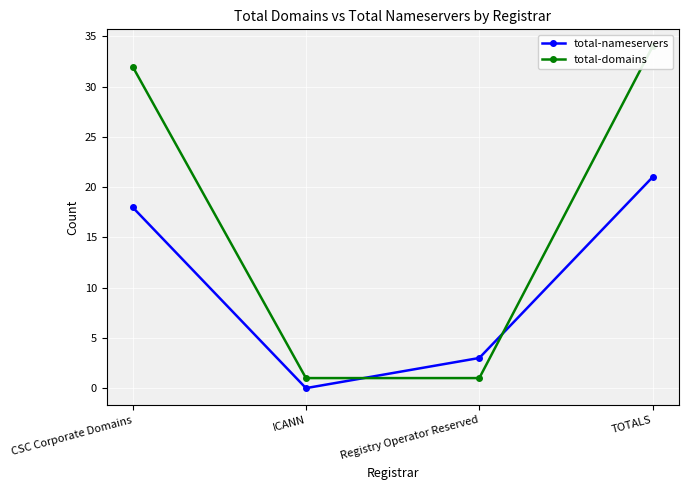

Is the value of total-nameservers at Registry Operator Reserved greater than the value of total-domains at ICANN?

Yes